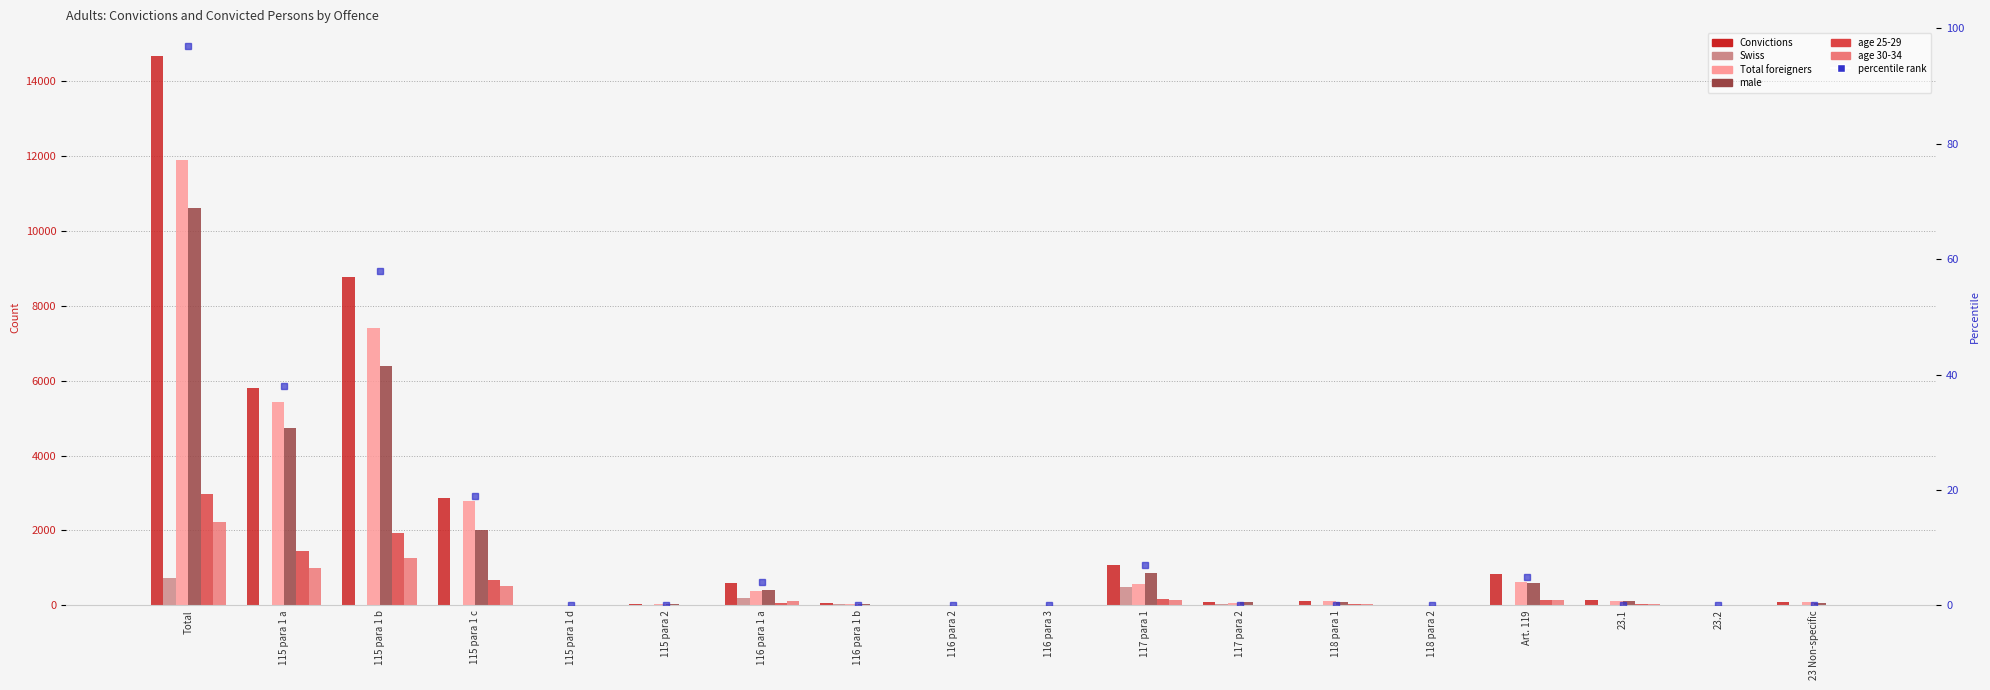

How many bars are there in total?

108